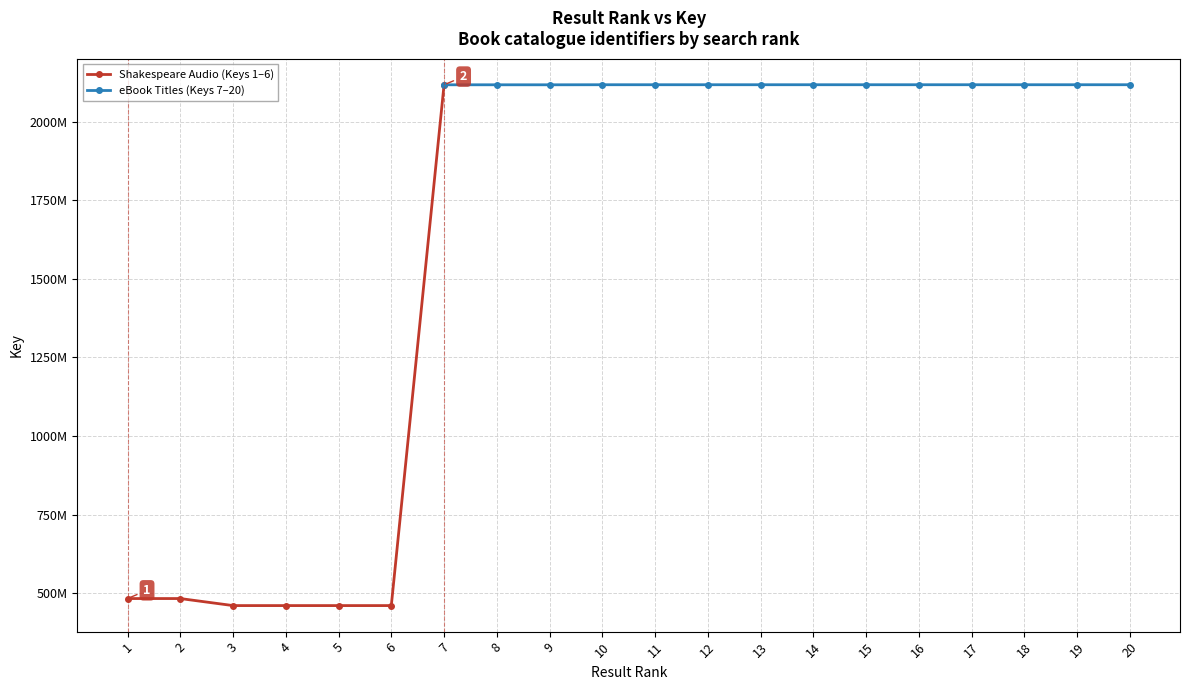

What is the difference between the maximum and second lowest values in the Result (rank) series?

18